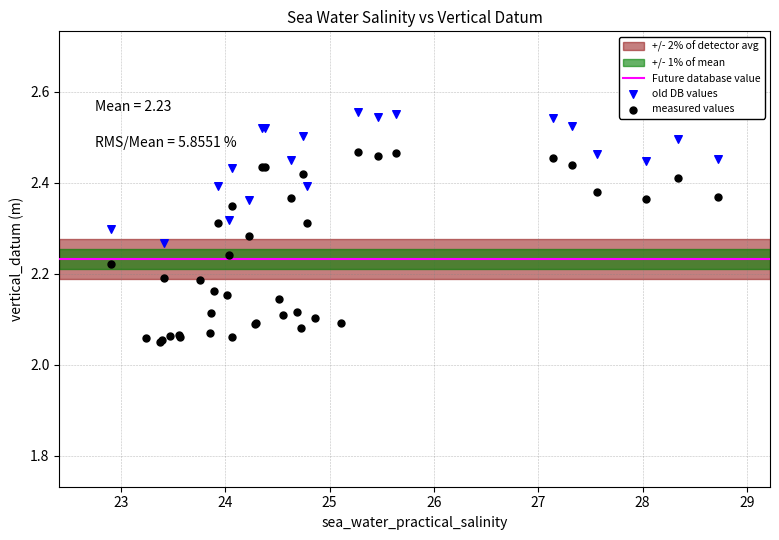

Which series has the widest spread of Y values?

measured values